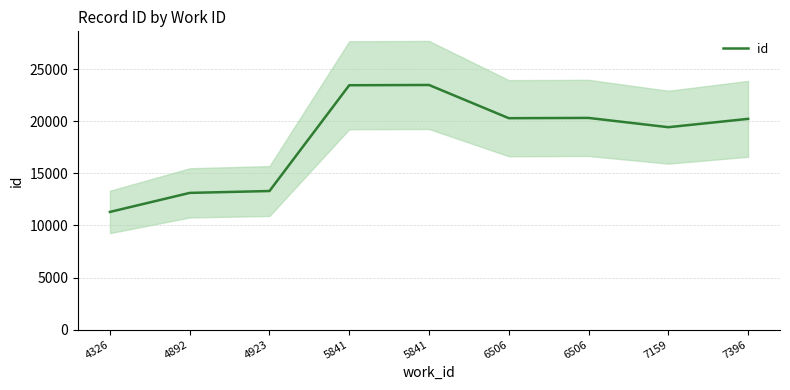

Where is the first local maximum?

5841